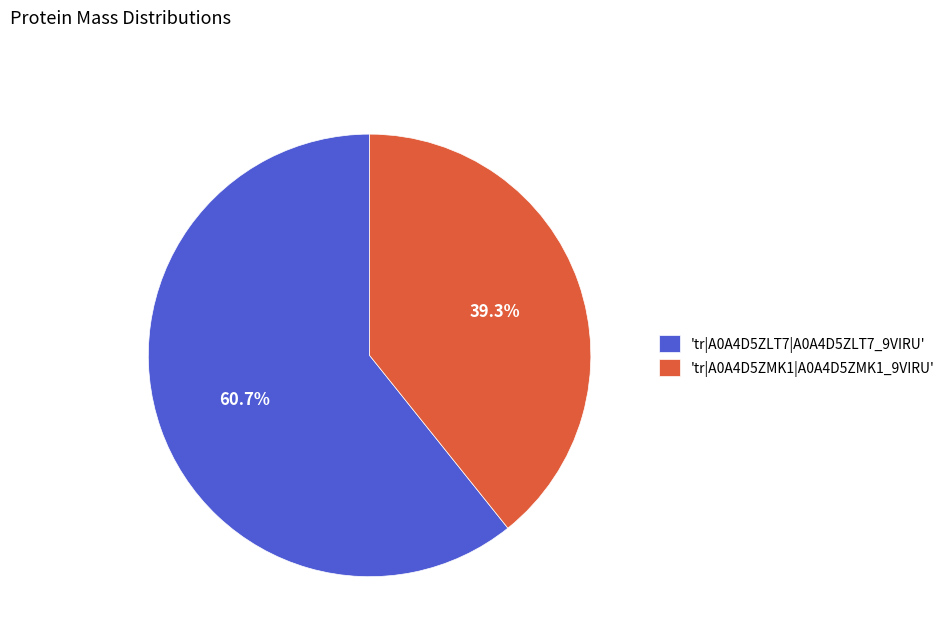

What portion of the pie excludes 'tr|A0A4D5ZMK1|A0A4D5ZMK1_9VIRU'?

60.7%